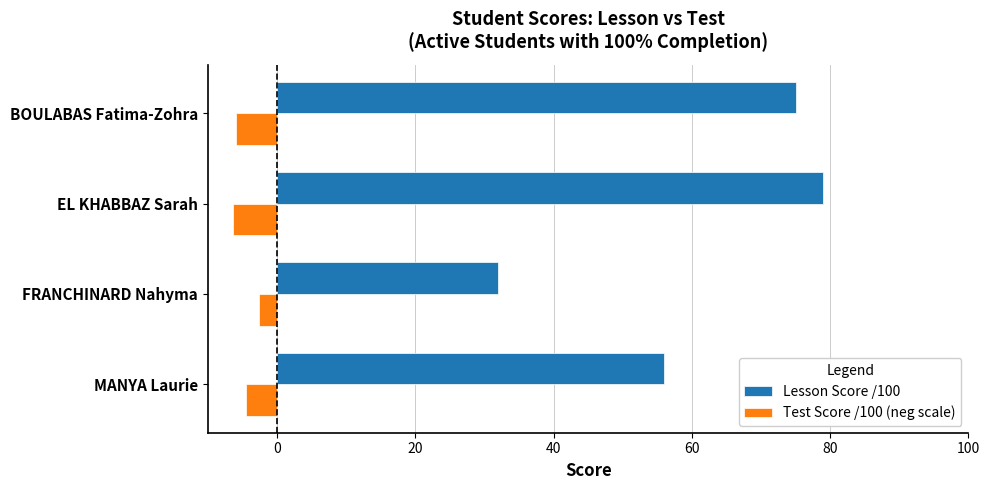

What is the difference between the Lesson Score /100 values at EL KHABBAZ Sarah and MANYA Laurie?

23.0